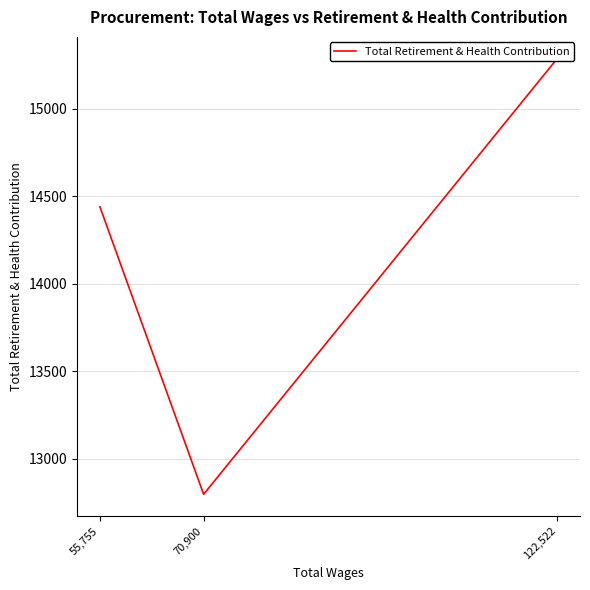

The chart shows a value of 8211 at 70,900. True or false?

False